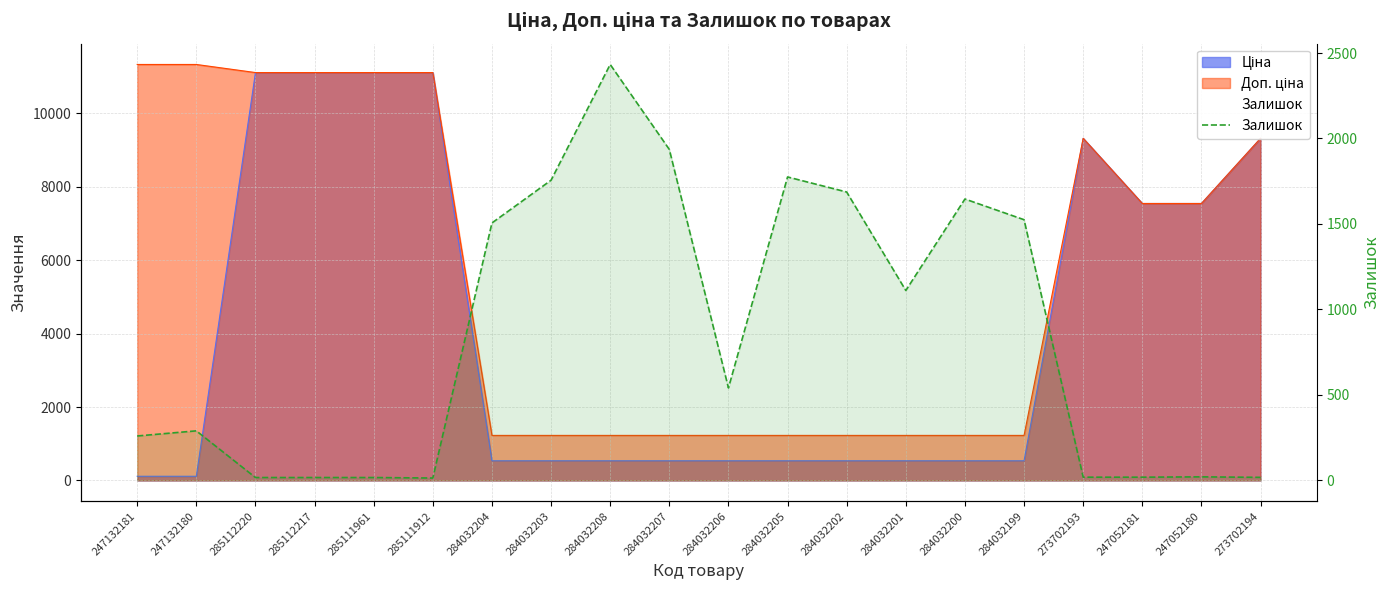

How many lines are shown in the chart?

1